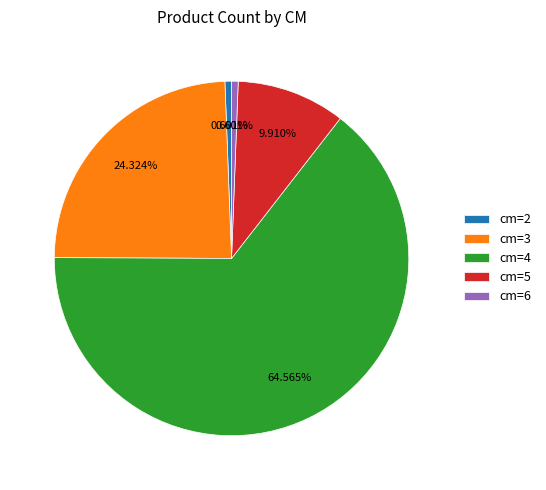

Between cm=2 and cm=5, which is larger?

cm=5